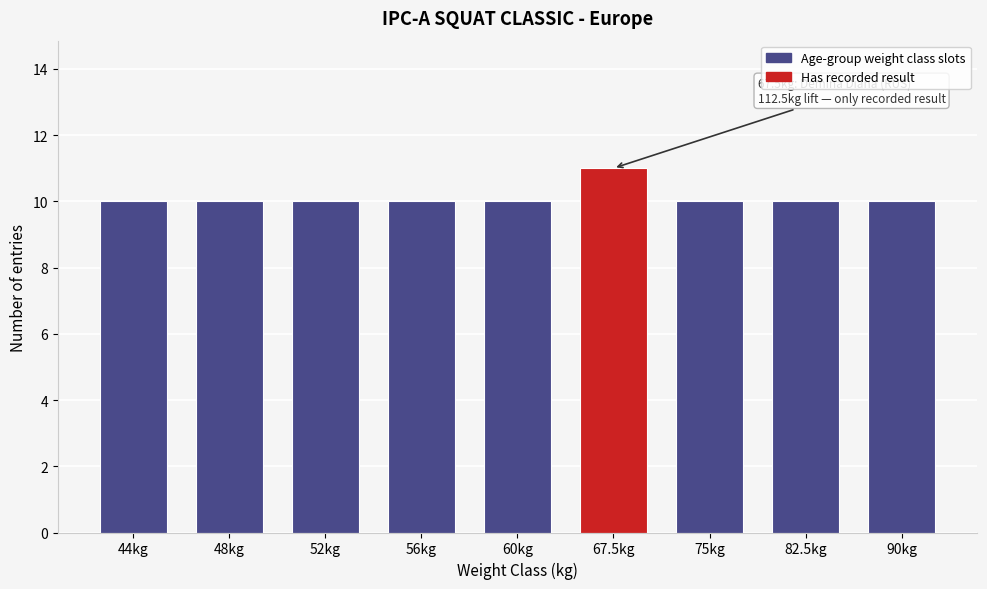

Reading left to right, list all the values displayed in this chart.

10	10	10	10	10	11	10	10	10